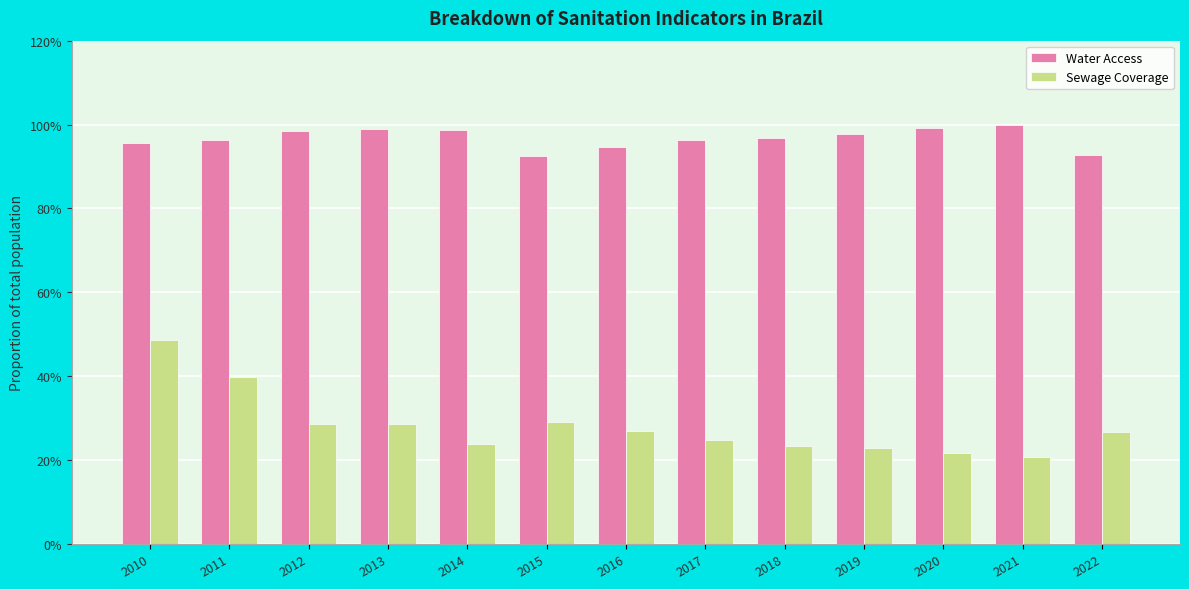

Which series changed the most between 2014 and 2020?

Sewage Coverage